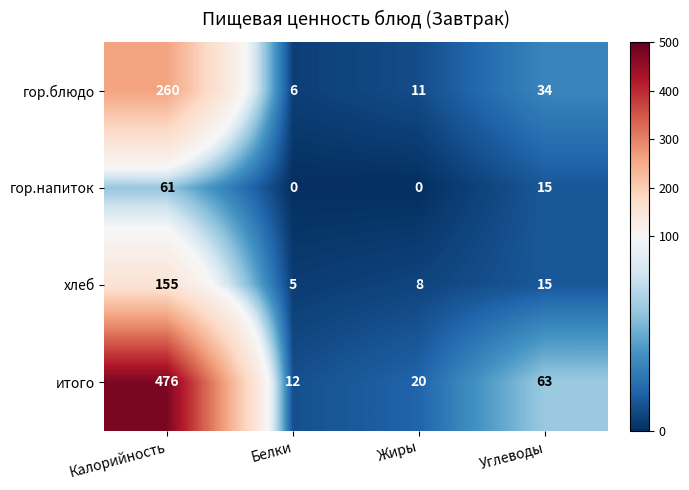

At Белки, list the series in order from smallest to largest.

гор.напиток, хлеб, гор.блюдо, итого